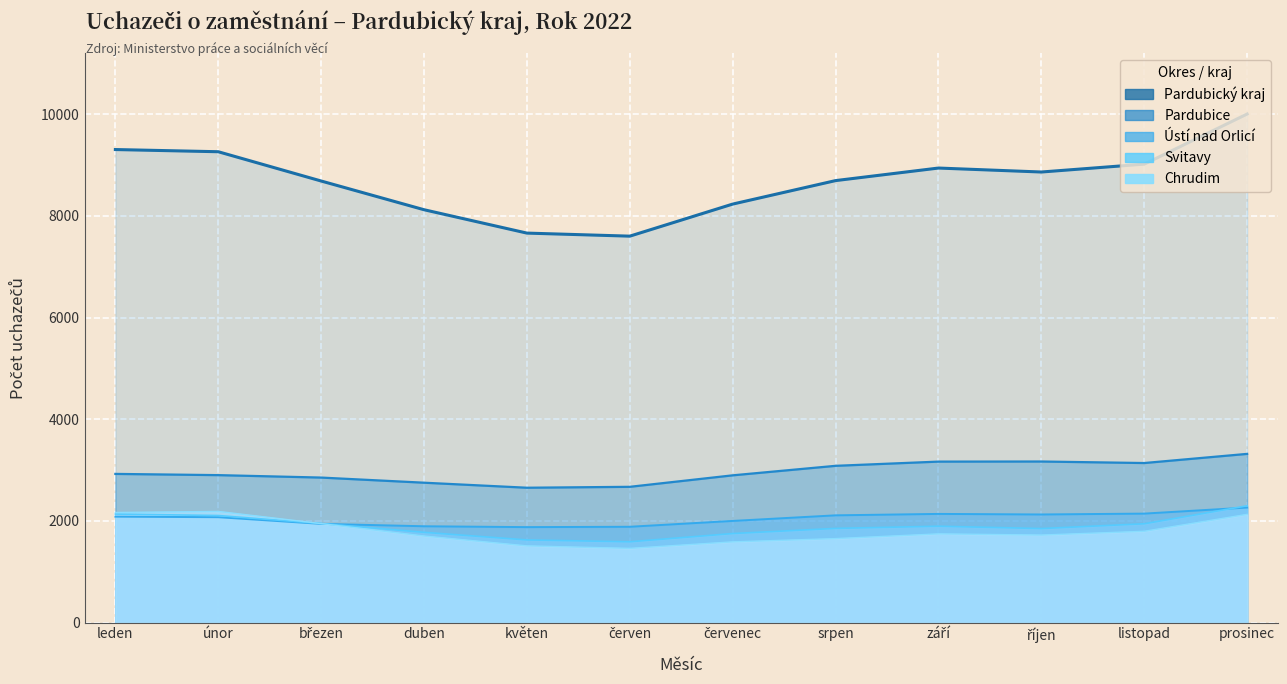

Rank the series by their maximum value, from highest to lowest.

Pardubický kraj, Pardubice, Svitavy, Ústí nad Orlicí, Chrudim